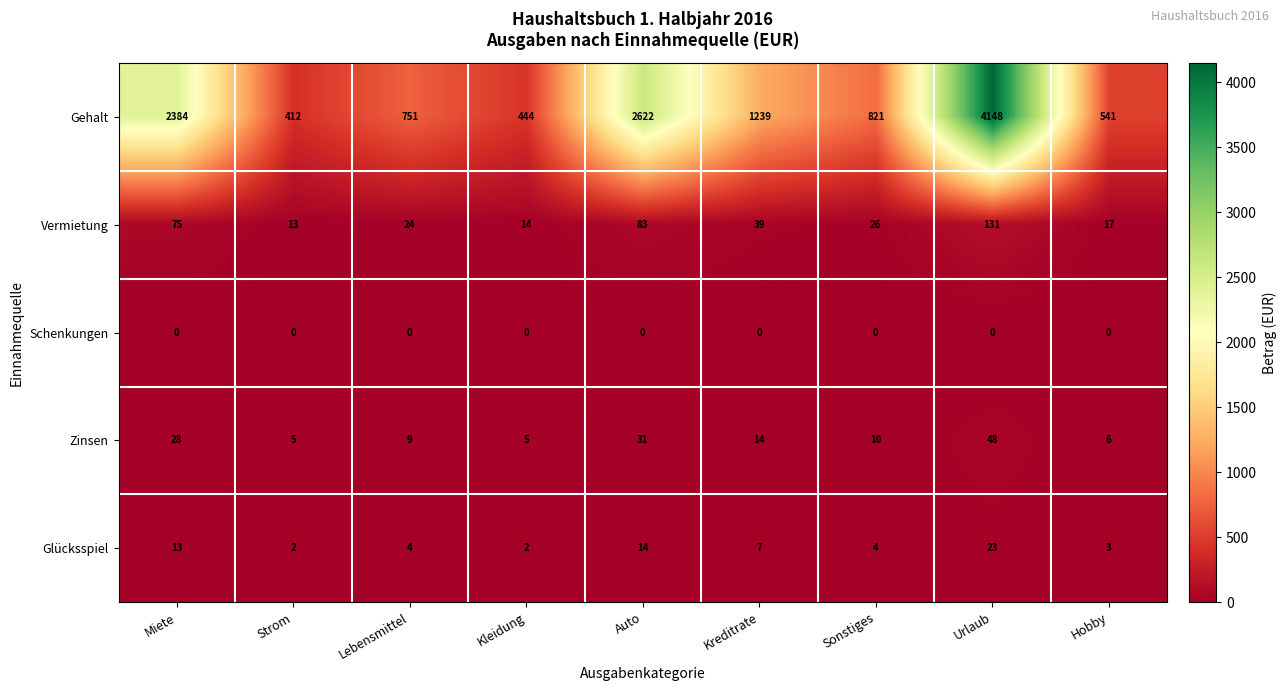

Is it true that Schenkungen equals 0 at Strom?

True